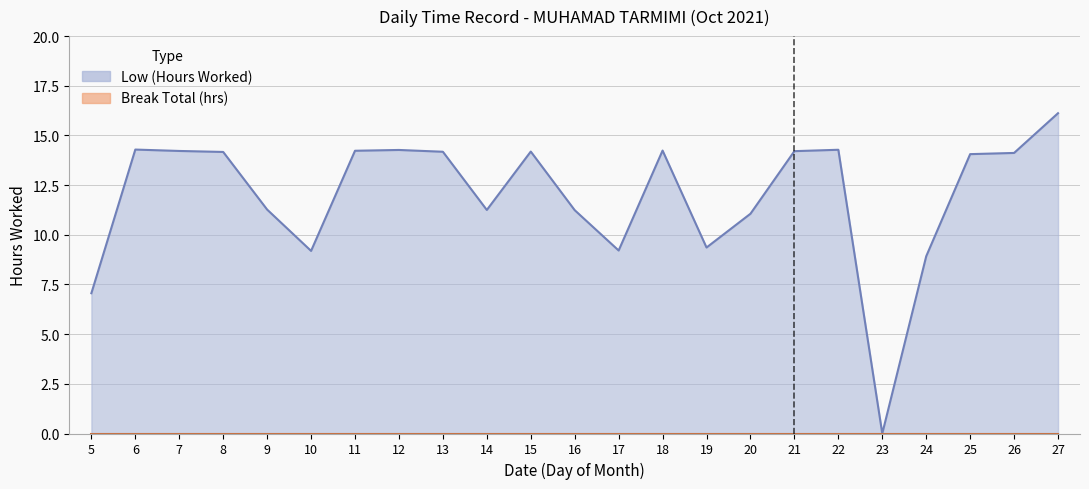

What is the value of the 7th point from the left?

14.2